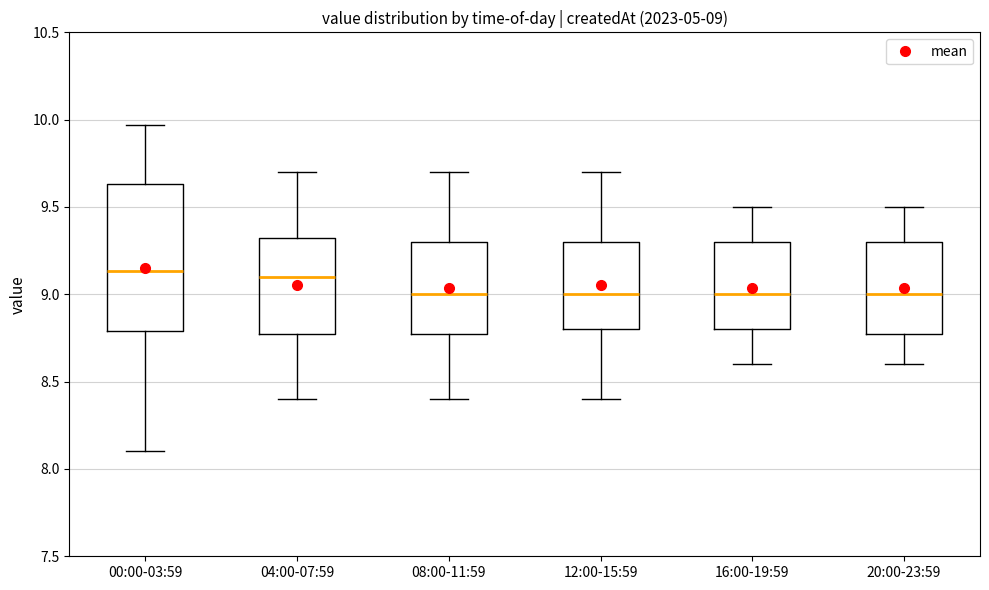

Which box is the tallest, from its lower edge to its upper edge?

00:00-03:59